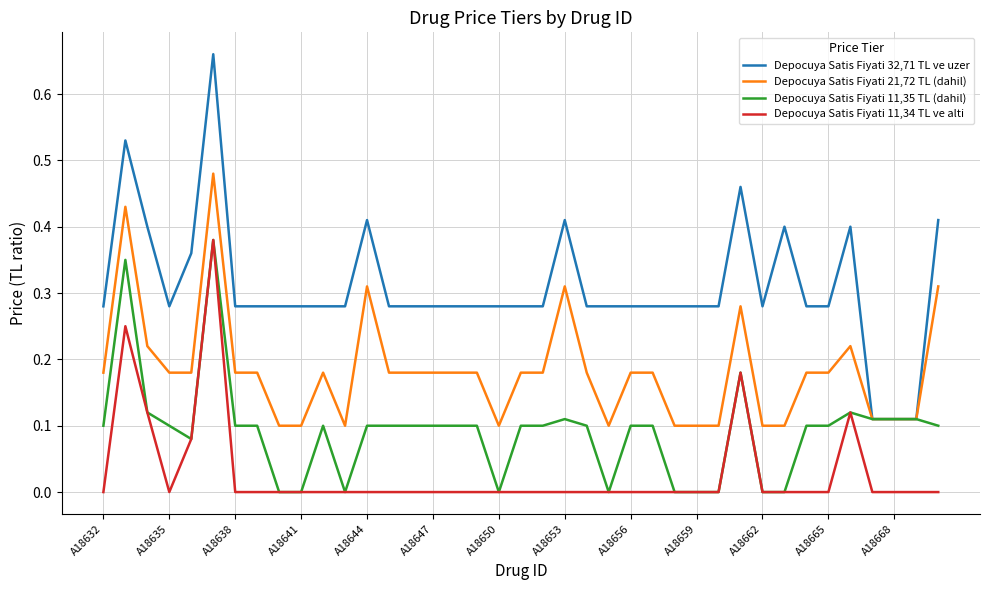

Rank the series by their average value, from lowest to highest.

Depocuya Satis Fiyati 11,34 TL ve alti, Depocuya Satis Fiyati 11,35 TL (dahil), Depocuya Satis Fiyati 21,72 TL (dahil), Depocuya Satis Fiyati 32,71 TL ve uzer